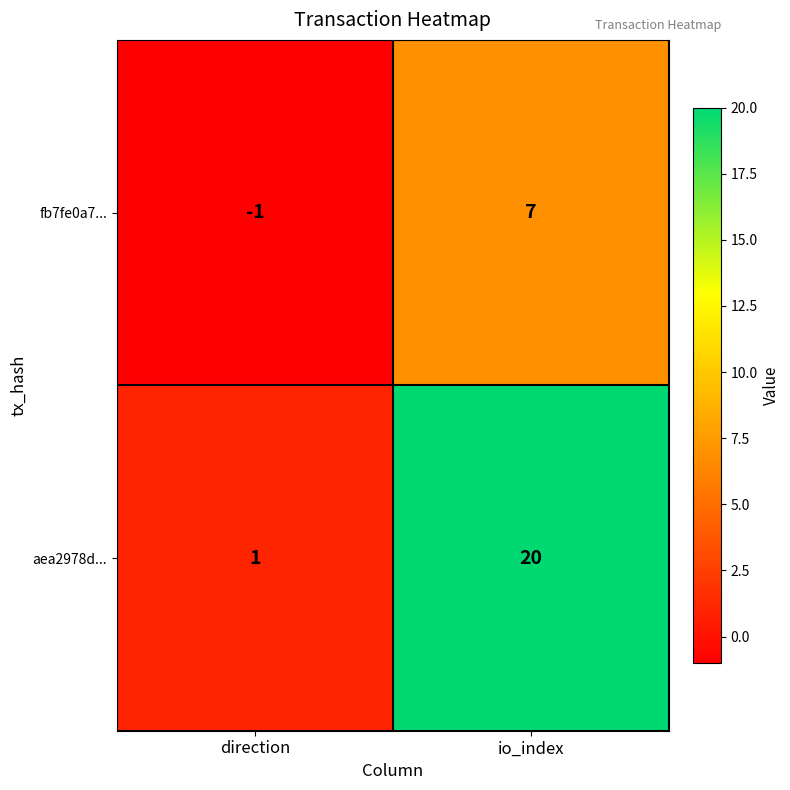

True or false: aea2978d... has a value of 20 at io_index.

True